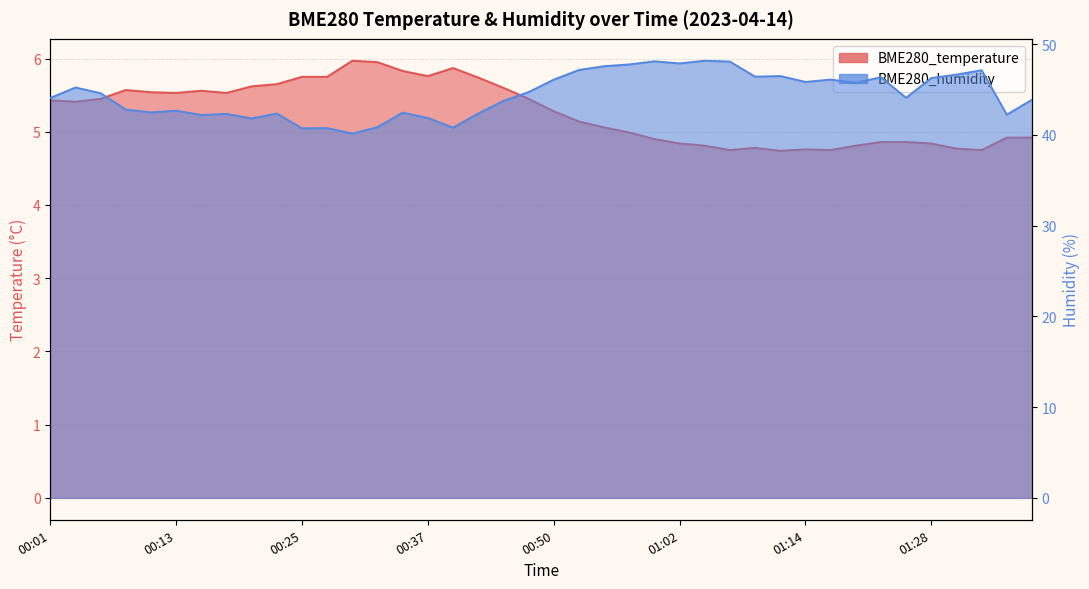

How many values in the BME280_temperature series exceed 5?

23